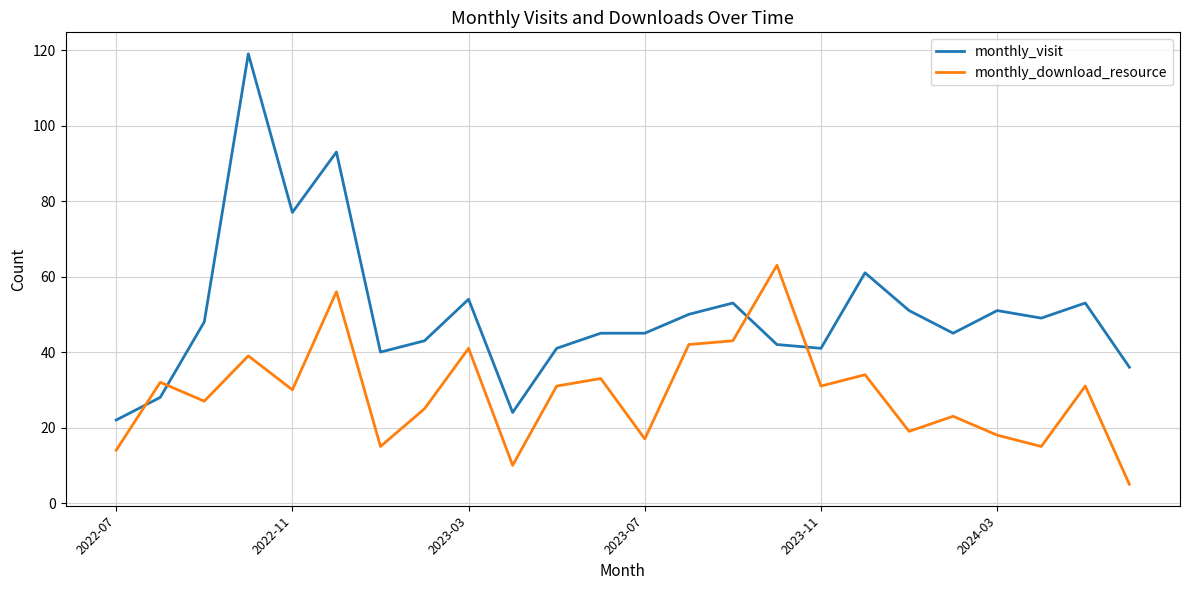

Rank the series by their maximum value, from highest to lowest.

monthly_visit, monthly_download_resource